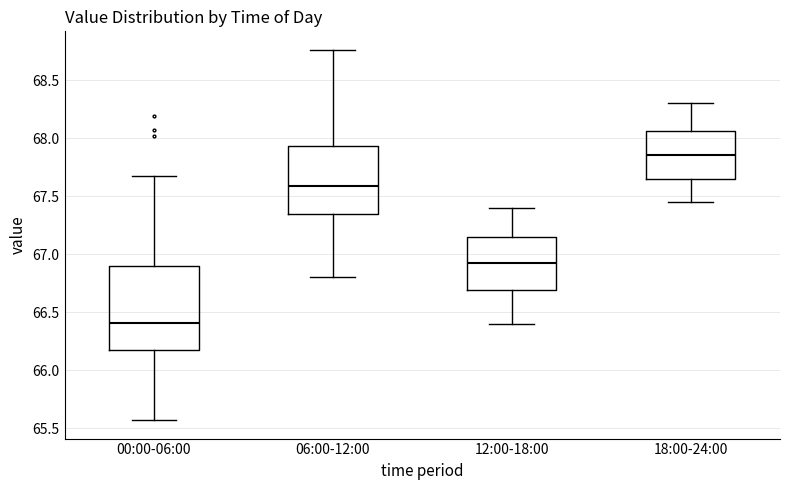

Reading left to right, transcribe this box plot: for each box, give where its median line is, the range the box spans, and where its two whiskers end, as read against the y-axis. The values are not printed on the chart, so give them approximately, as read against the axis.

00:00-06:00: median 66.40, box 66.15 to 66.90, whiskers 65.55 to 67.65
06:00-12:00: median 67.60, box 67.35 to 67.95, whiskers 66.80 to 68.75
12:00-18:00: median 66.95, box 66.70 to 67.15, whiskers 66.40 to 67.40
18:00-24:00: median 67.85, box 67.65 to 68.05, whiskers 67.45 to 68.30